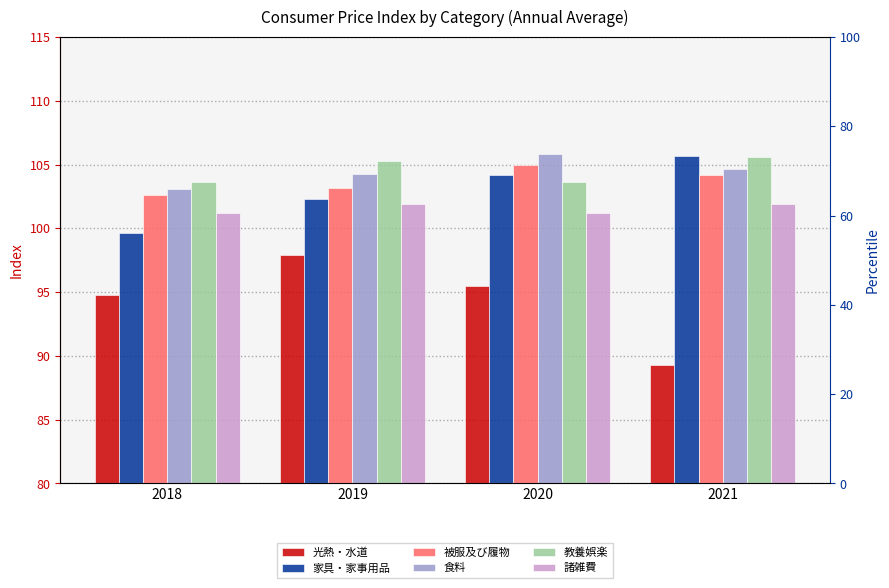

Where does the 教養娯楽 series first go above 105?

2019